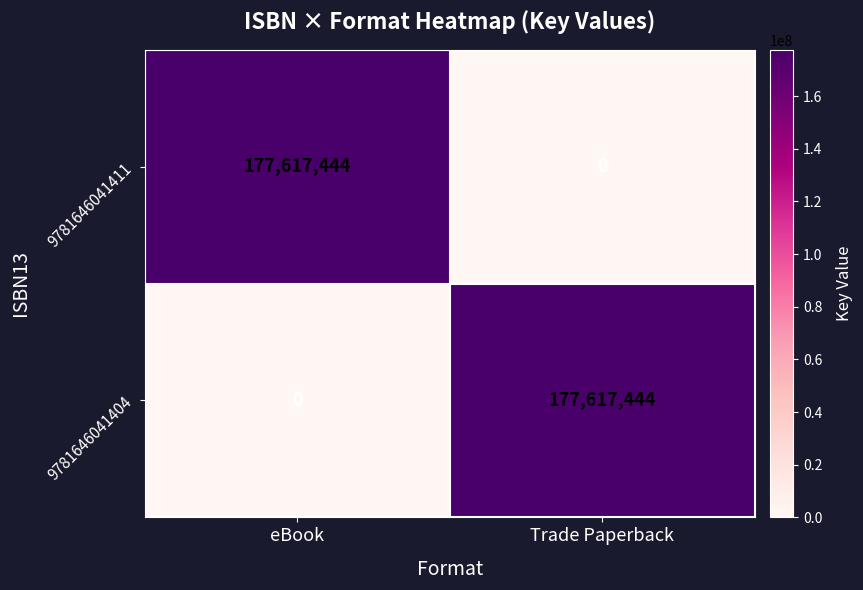

At which label does 9781646041411 reach its minimum?

Trade Paperback